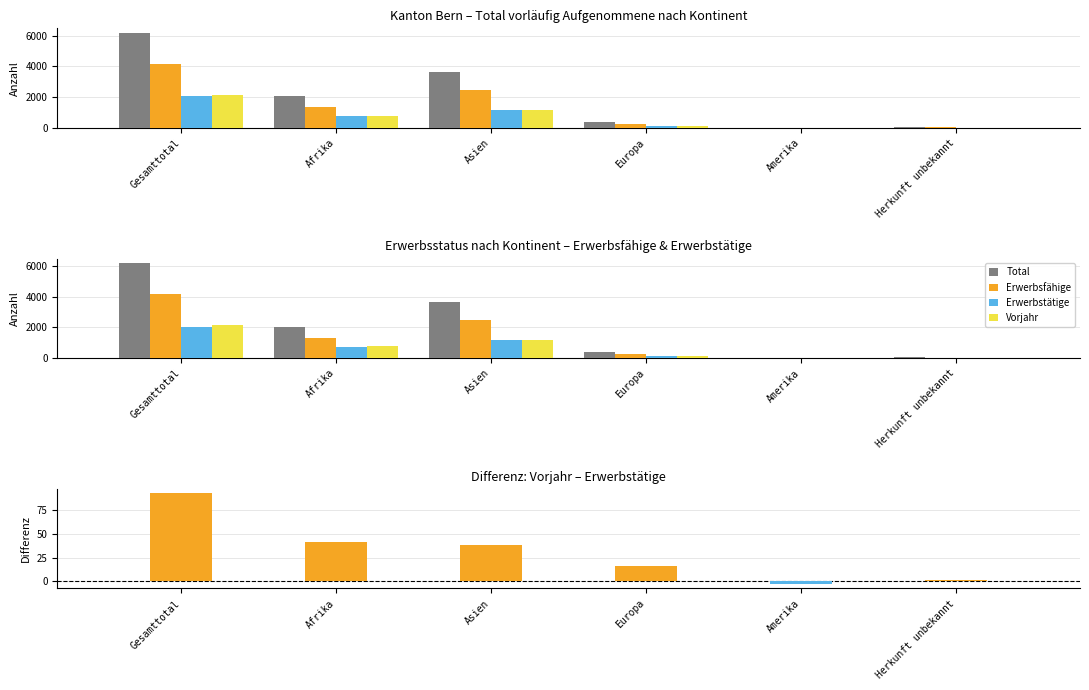

What is the sum of the Vorjahr values at Gesamttotal and Asien?

3330